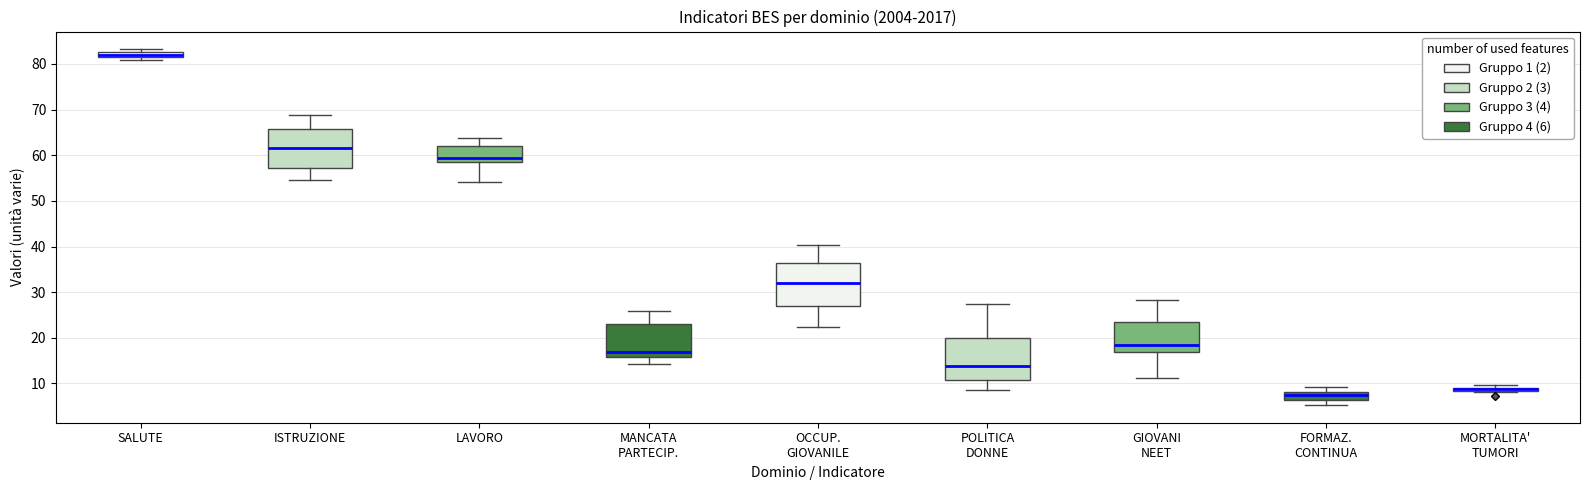

Where does the upper whisker of the box for ISTRUZIONE end on the y-axis? The values are not printed on the chart, so give them approximately, as read against the axis.

69